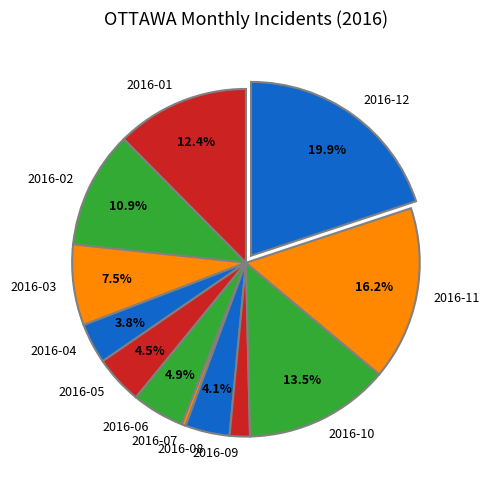

Which category has the biggest portion of the pie?

2016-12